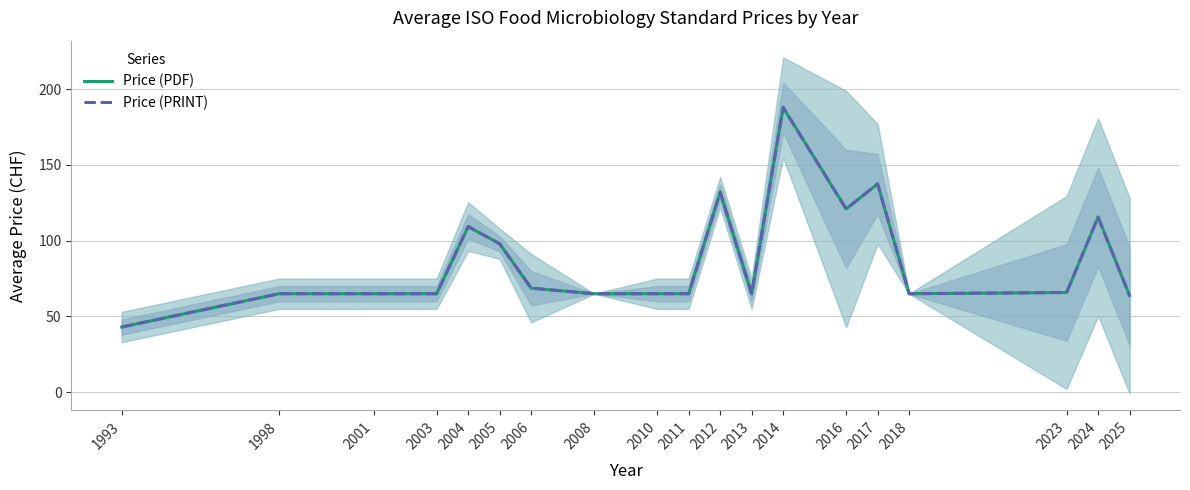

Reading left to right, transcribe all the data shown in this chart.

Price (PDF): 1993=43.0	1998=65.0	2001=65.0	2003=65.0	2004=109.3	2005=98.0	2006=68.7	2008=65.0	2010=65.0	2011=65.0	2012=132.0	2013=65.0	2014=188.0	2016=121.0	2017=137.5	2018=65.0	2023=65.8	2024=115.6	2025=63.7
Price (PRINT): 1993=43.0	1998=65.0	2001=65.0	2003=65.0	2004=109.3	2005=98.0	2006=68.7	2008=65.0	2010=65.0	2011=65.0	2012=132.0	2013=65.0	2014=188.0	2016=121.0	2017=137.5	2018=65.0	2023=65.8	2024=115.6	2025=63.7